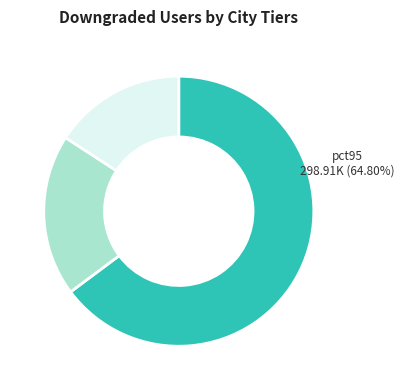

Does pct45 account for over 50% of the chart?

No